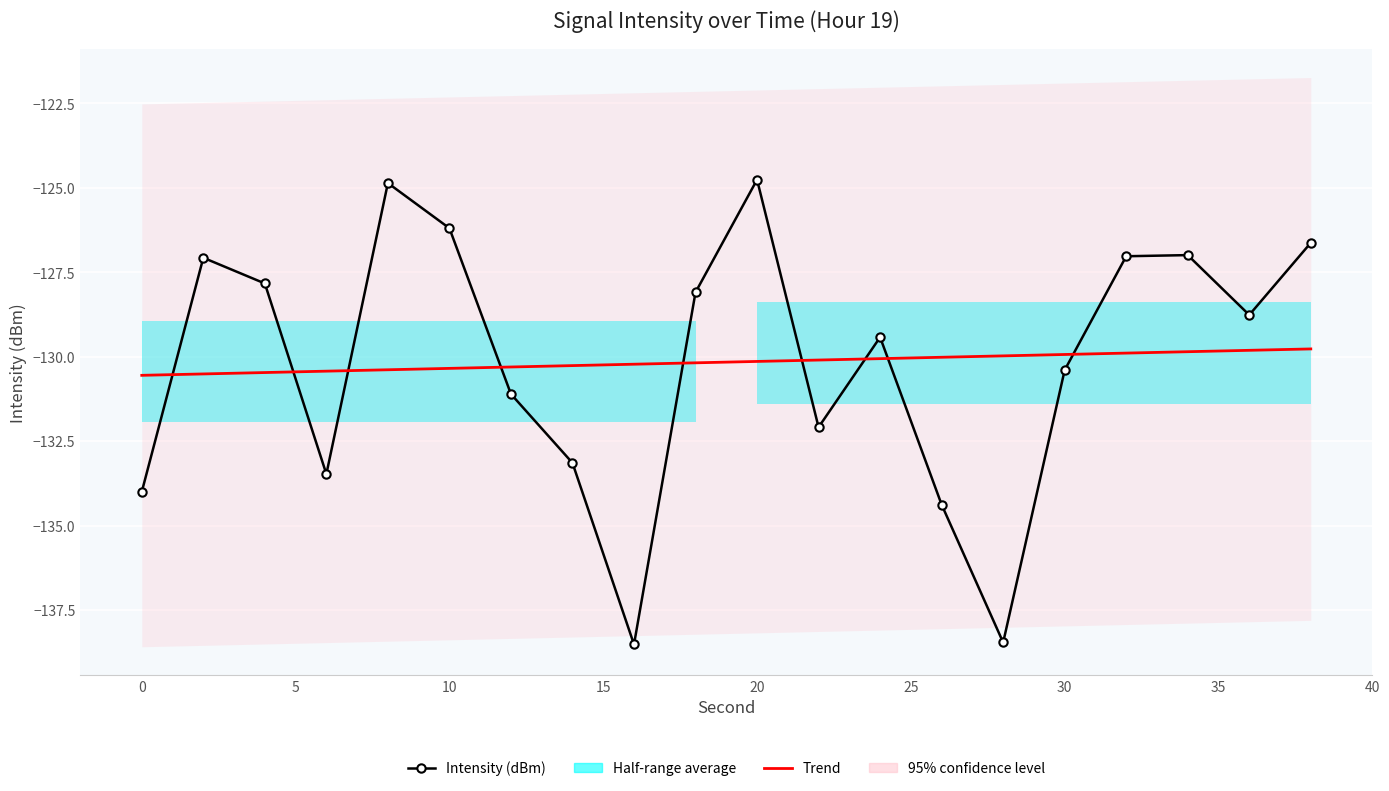

The value at 4 is -198.2. True or false?

False